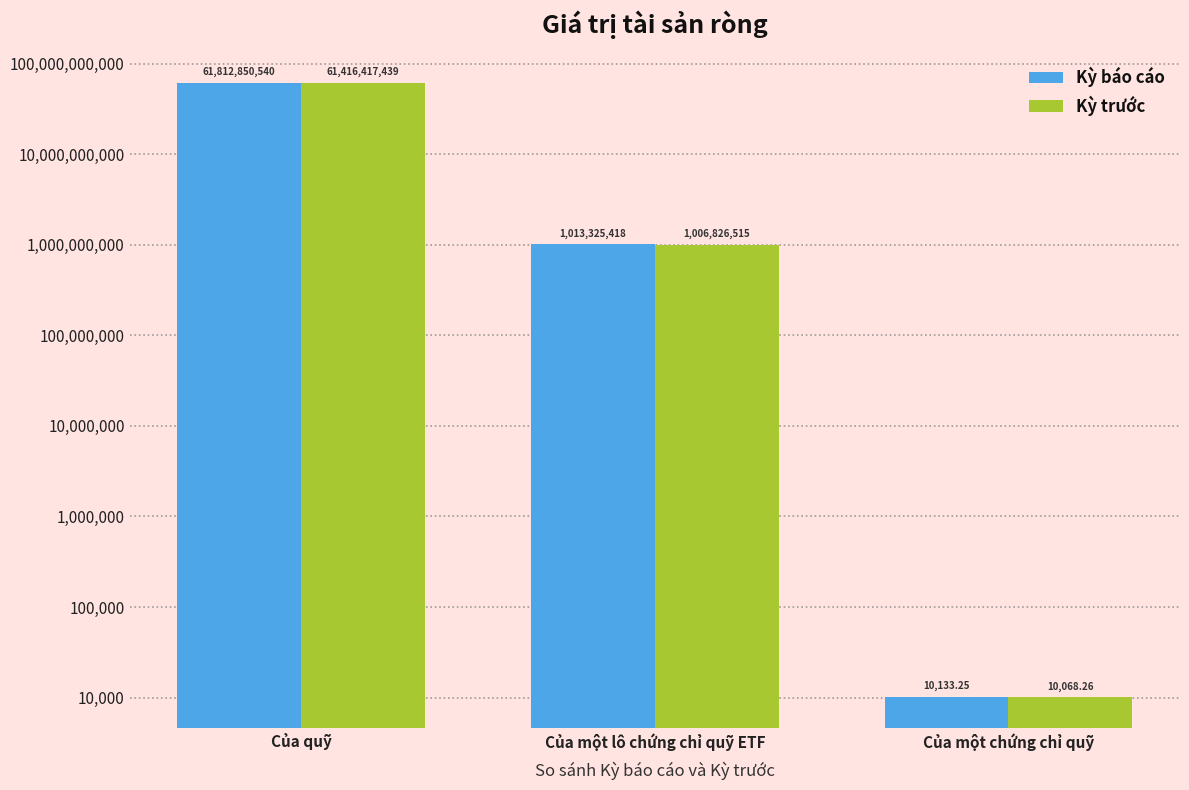

Is it true that Kỳ báo cáo equals 61812850540.0 at Của quỹ?

True